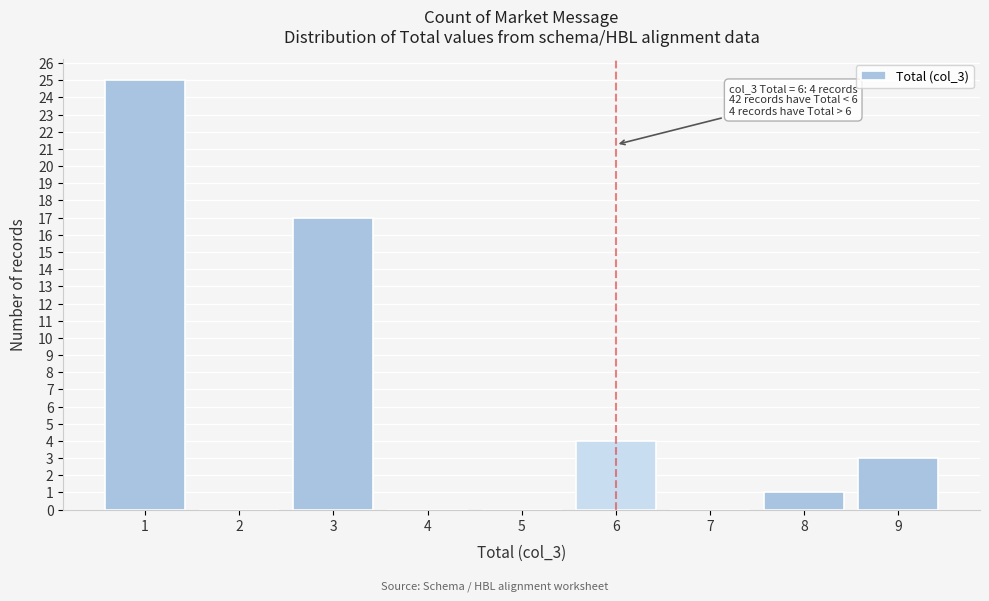

Reading left to right, what are all the values shown in this chart?

1=25	2=0	3=17	4=0	5=0	6=4	7=0	8=1	9=3